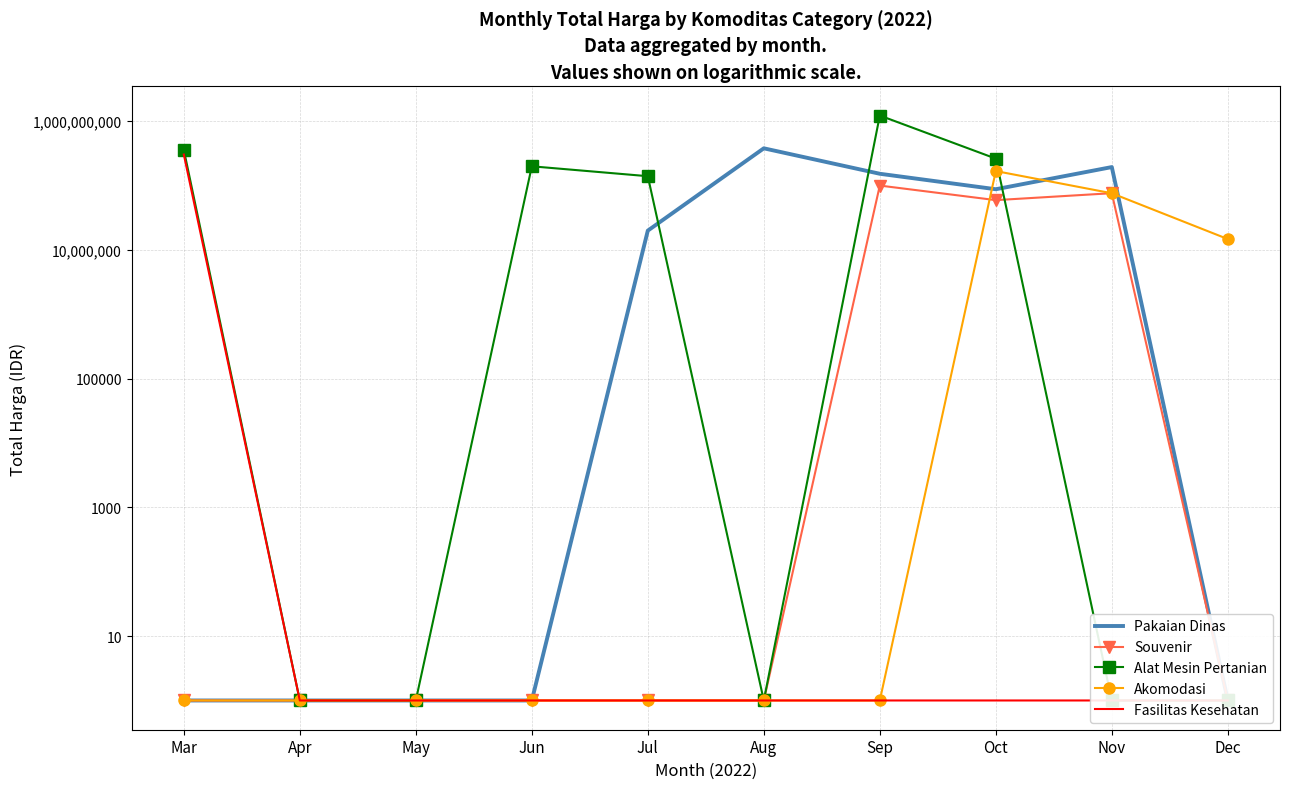

What is the total value across all series at Nov?

345758002